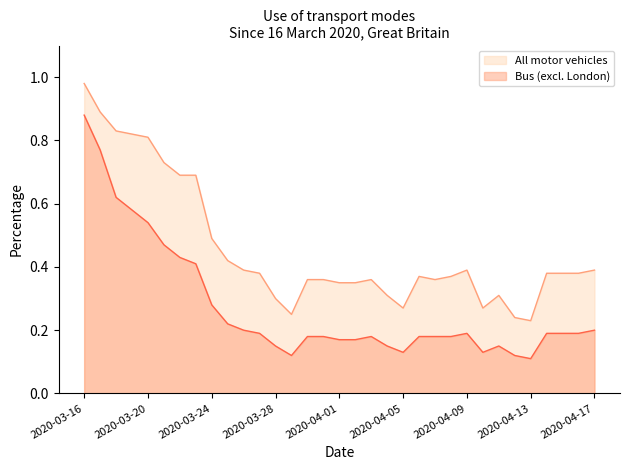

How many lines are shown in the chart?

2